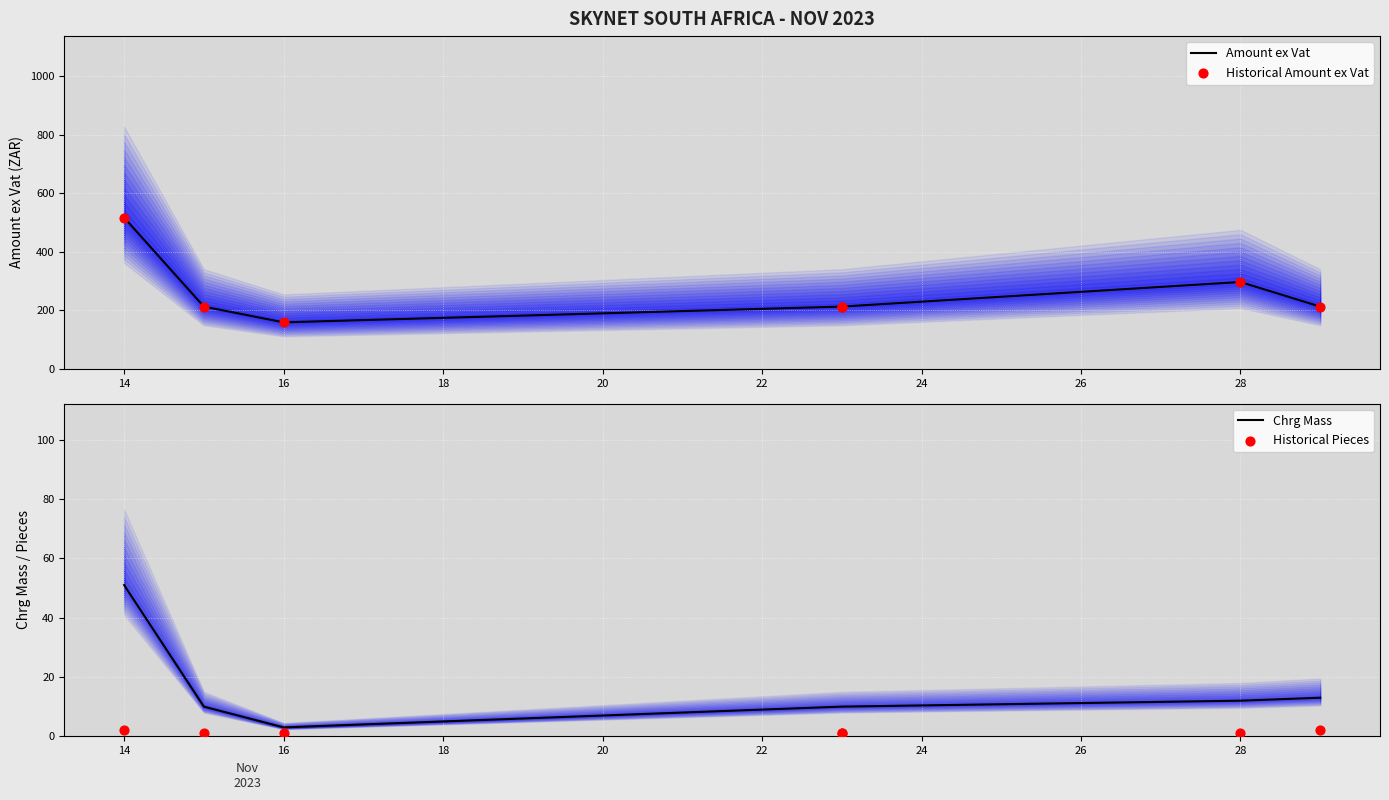

Which series reaches the maximum Y coordinate?

Amount ex Vat